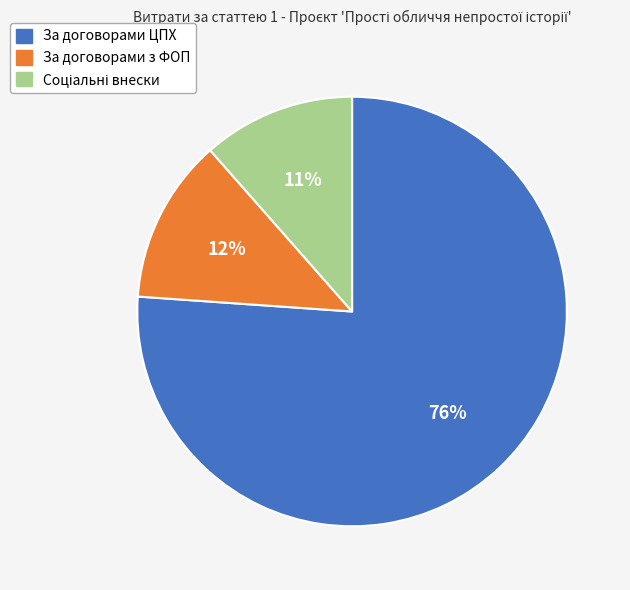

Between За договорами з ФОП and За договорами ЦПХ, which is larger?

За договорами ЦПХ